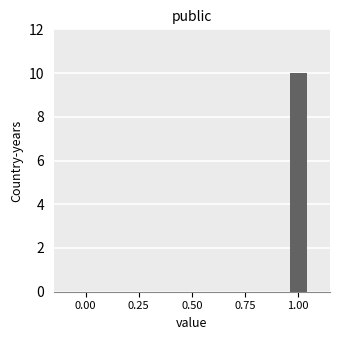

What is the average value?

5